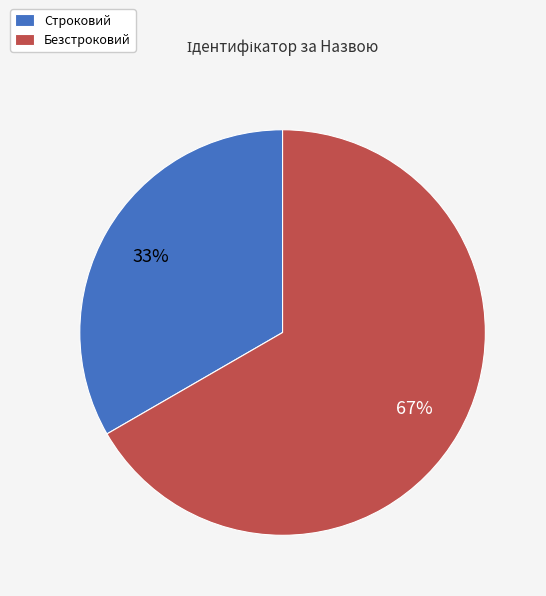

To the nearest percent, what is the average slice percentage?

50%